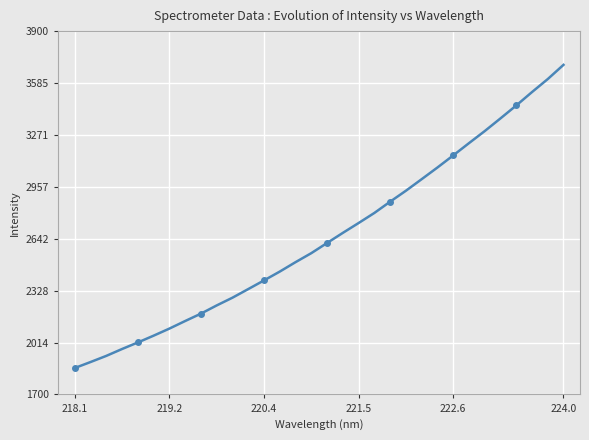

Reading right to left, what are all the values shown in this chart?

3695.7	3609.6	3530.9	3449.7	3371.6	3294.8	3221.6	3147.4	3074.2	3003.6	2933.7	2867.5	2799.2	2738.2	2678.6	2617.3	2555.8	2501.2	2444.2	2390.7	2338.1	2286.0	2239.1	2189.4	2144.7	2098.8	2056.0	2014.8	1975.1	1933.5	1896.2	1859.9